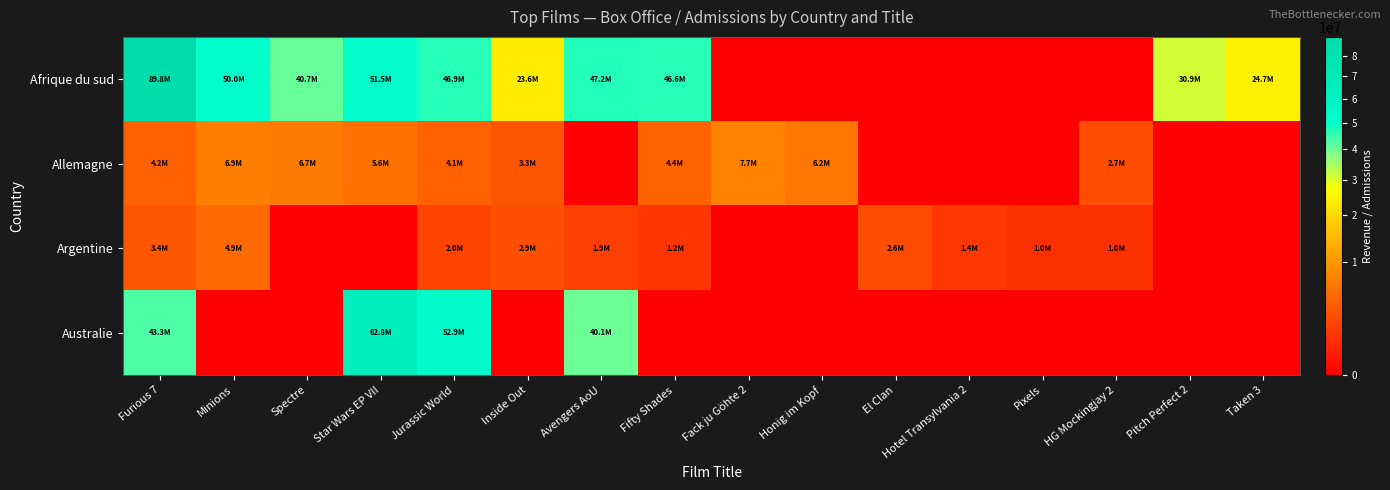

Rank the series at Taken 3 from lowest to highest value.

Allemagne, Argentine, Australie, Afrique du sud